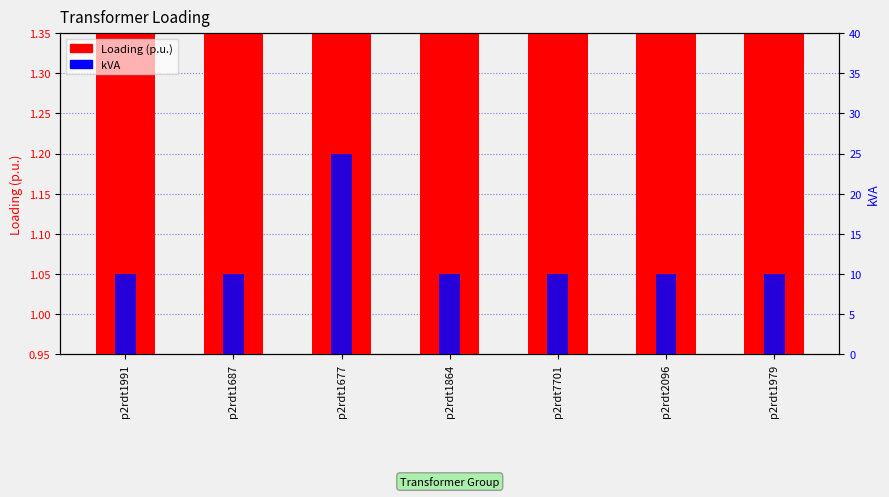

Reading left to right, extract all data points from this chart.

Loading (p.u.): p2rdt1991=1.0	p2rdt1687=1.0	p2rdt1677=1.0	p2rdt1864=1.1	p2rdt7701=1.2	p2rdt2096=1.2	p2rdt1979=1.3
kVA: p2rdt1991=10.0	p2rdt1687=10.0	p2rdt1677=25.0	p2rdt1864=10.0	p2rdt7701=10.0	p2rdt2096=10.0	p2rdt1979=10.0